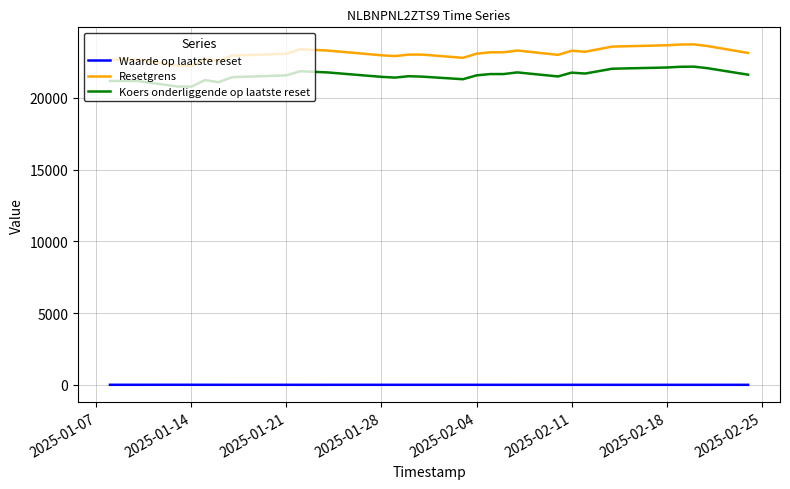

Which series has the widest spread of values?

Resetgrens